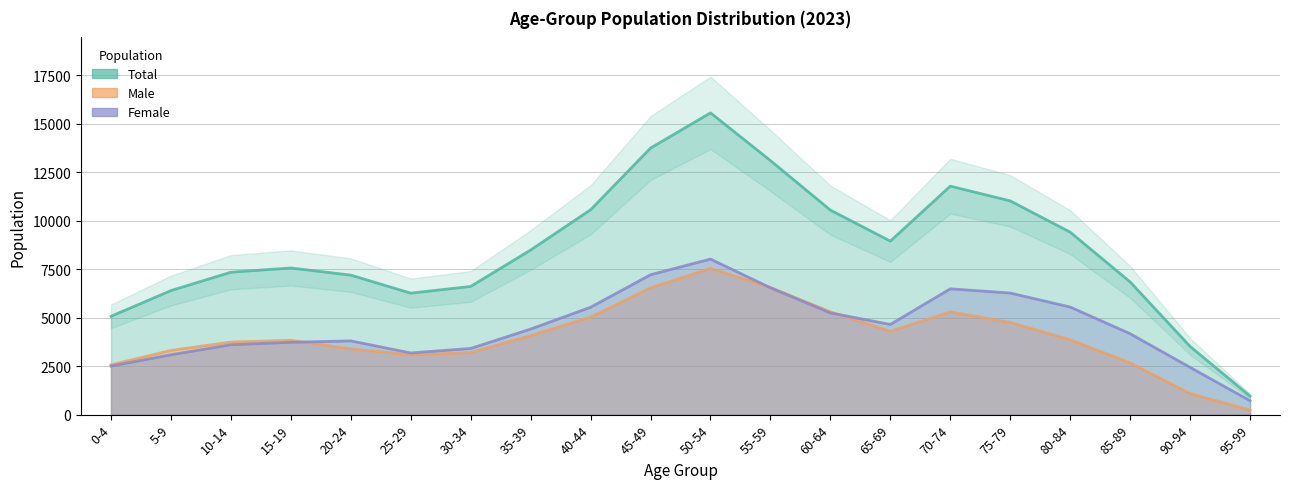

What is the maximum value for Male?

7545